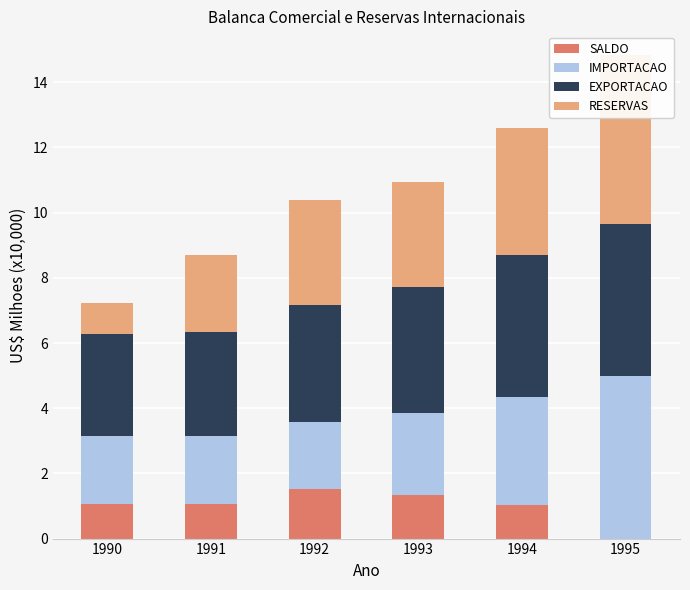

What is the sum of the IMPORTACAO values at 1994 and 1990?

5.4